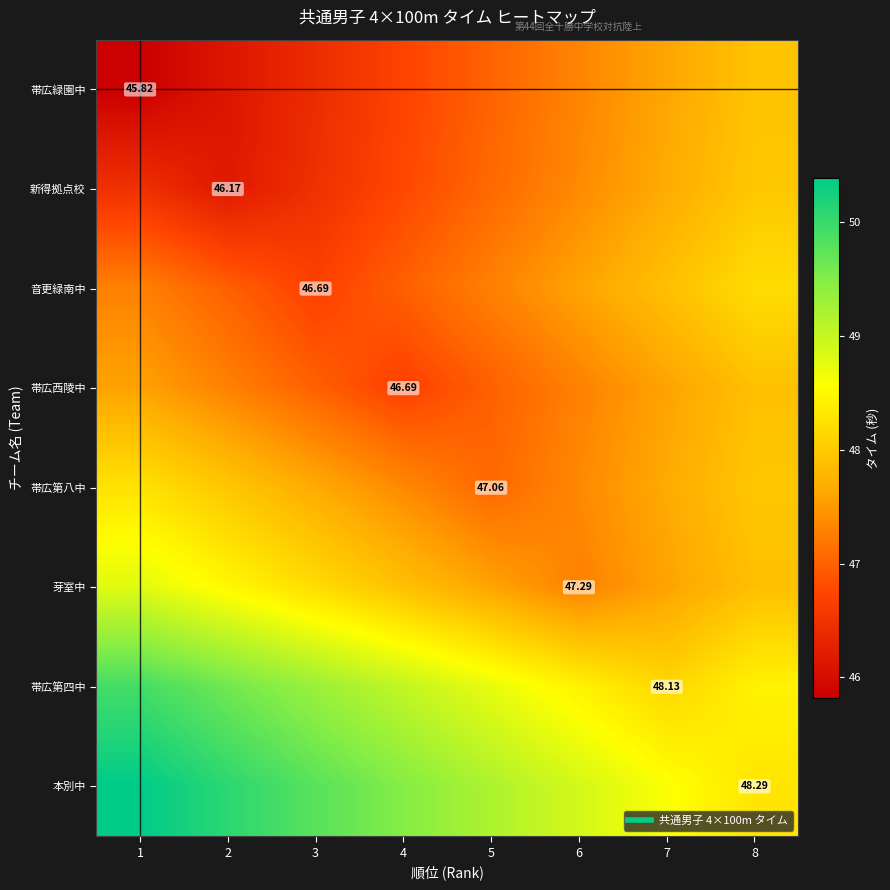

What is the difference between the highest and lowest values at 1?

4.6